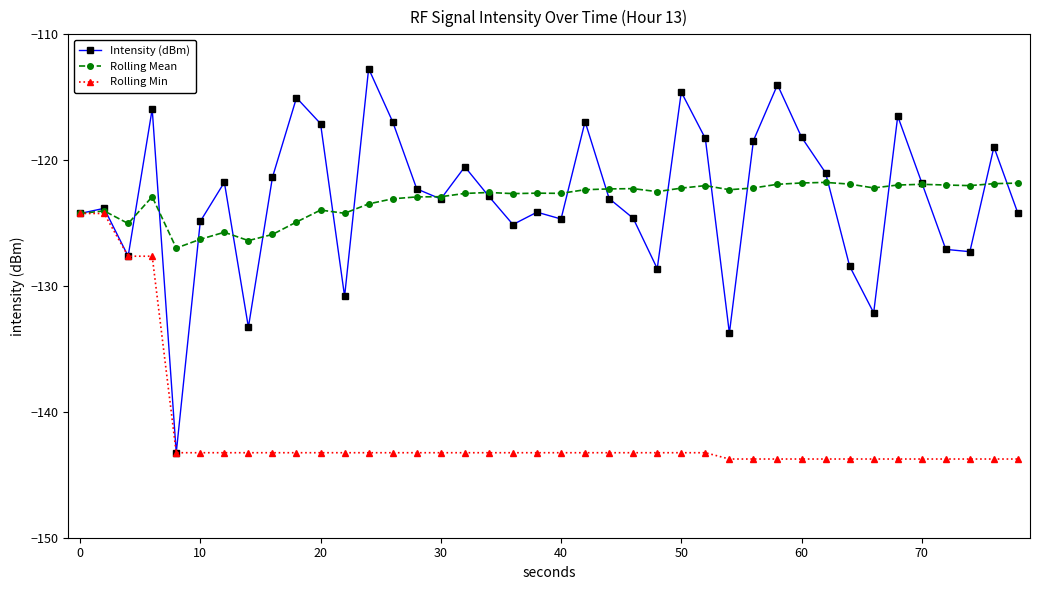

List the series in order of their peak value, highest first.

Intensity (dBm), Rolling Mean, Rolling Min